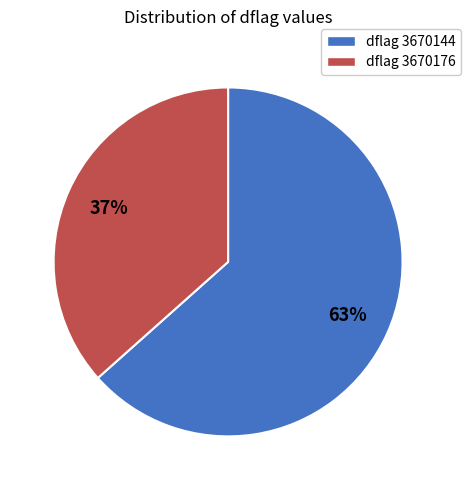

The dflag 3670176 slice represents 51% of the pie. True or false?

False